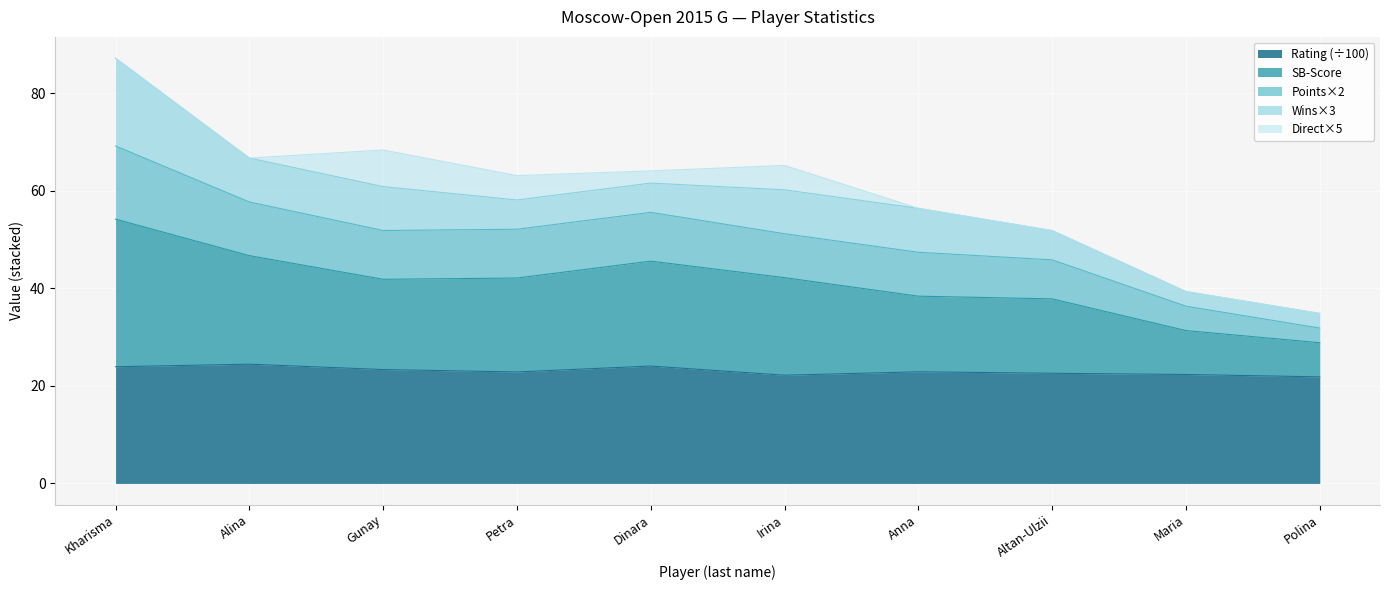

What is the minimum value for Rating (÷100)?

21.8